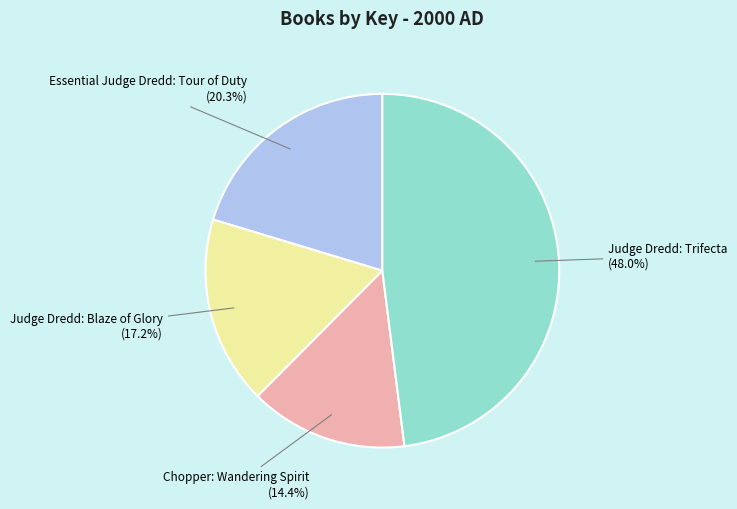

The Essential Judge Dredd: Tour of Duty slice represents 15% of the pie. True or false?

False